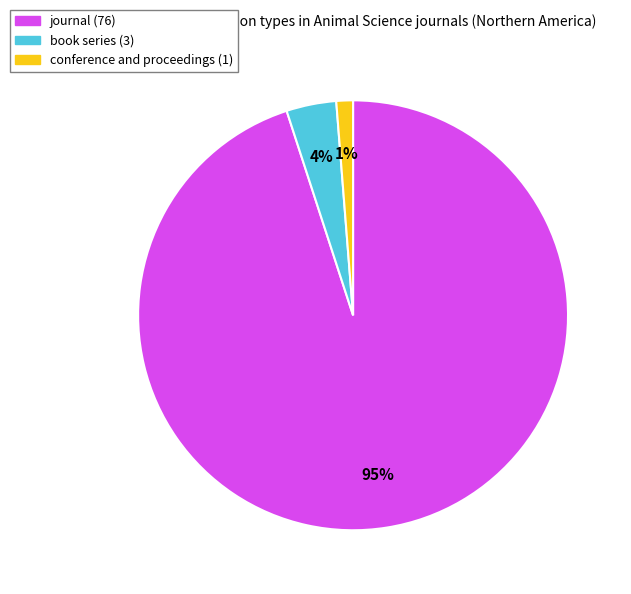

How many slices are in this pie chart?

3